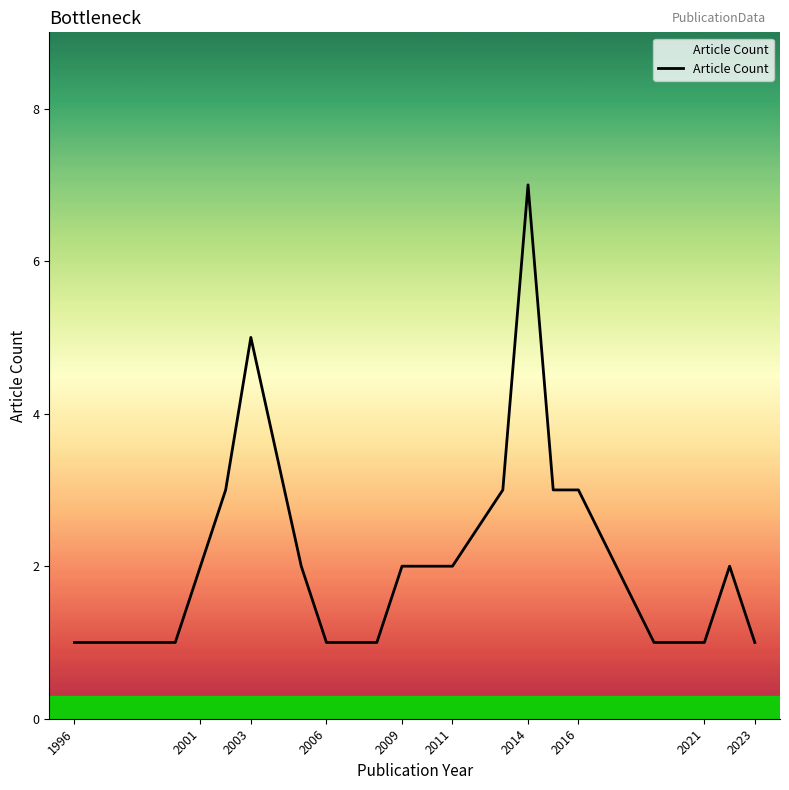

What is the greatest value displayed?

7